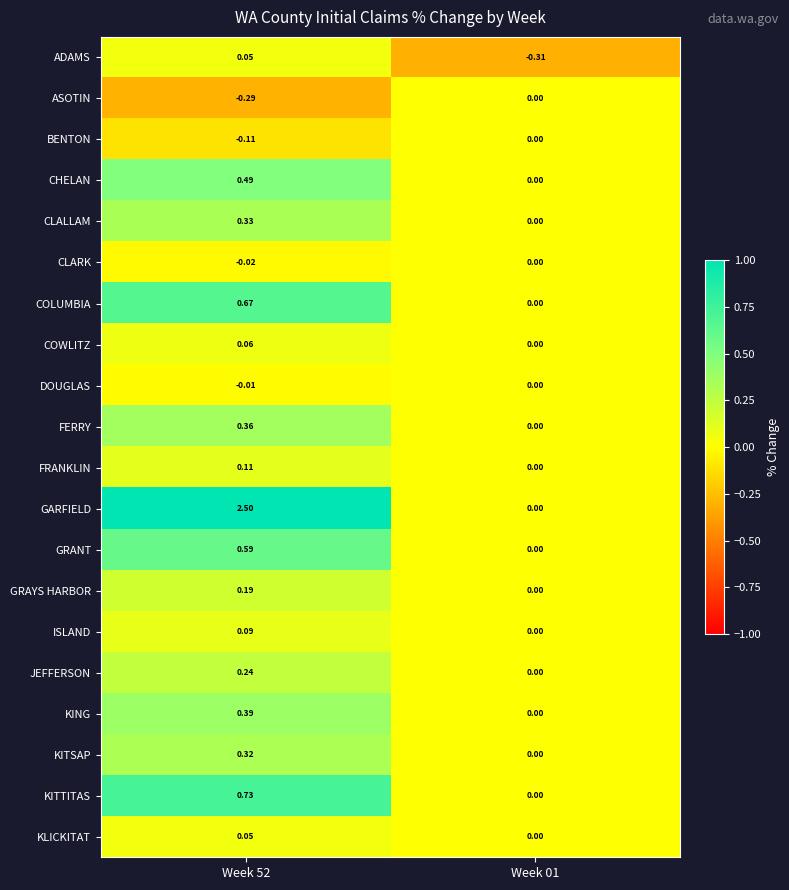

Between Week 52 and Week 01, which series saw the biggest shift?

GARFIELD